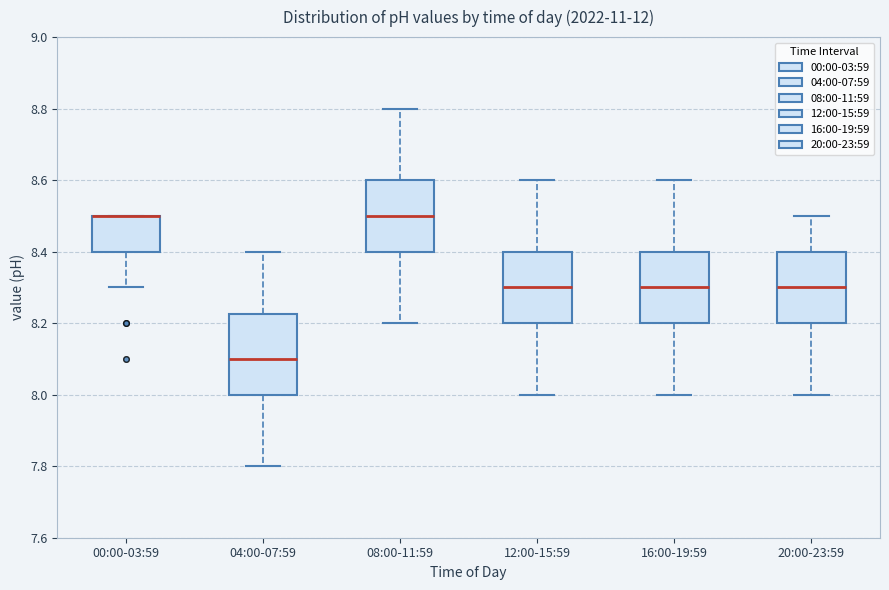

Comparing the boxes themselves (not the whiskers), which one is the tallest?

04:00-07:59